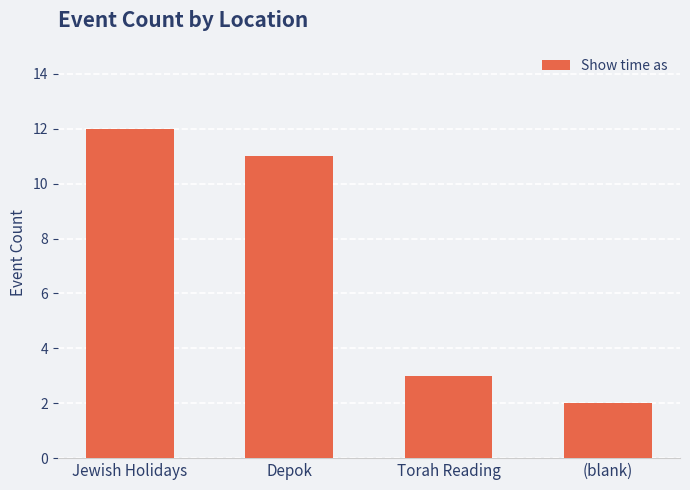

How many values are between 3 and 12?

3